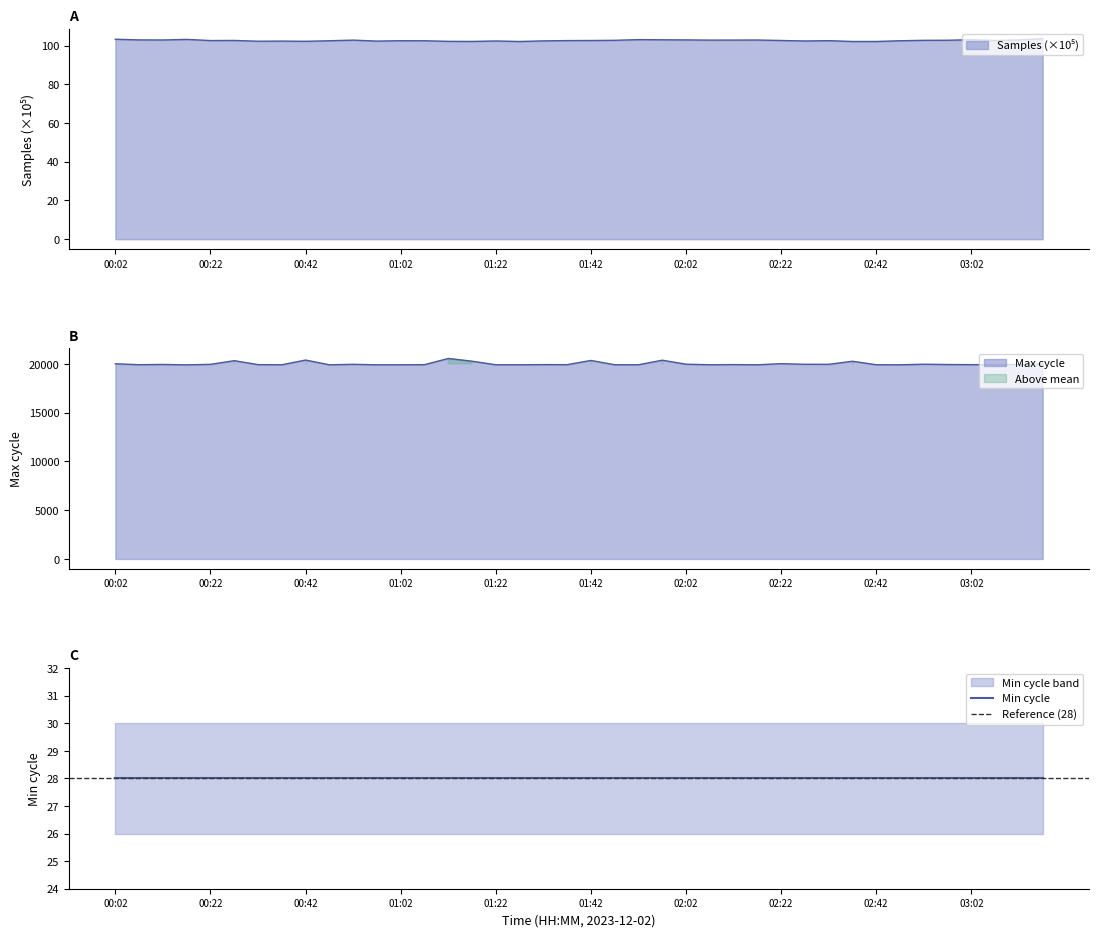

What is the total value across all series at 02:42?

20028.1